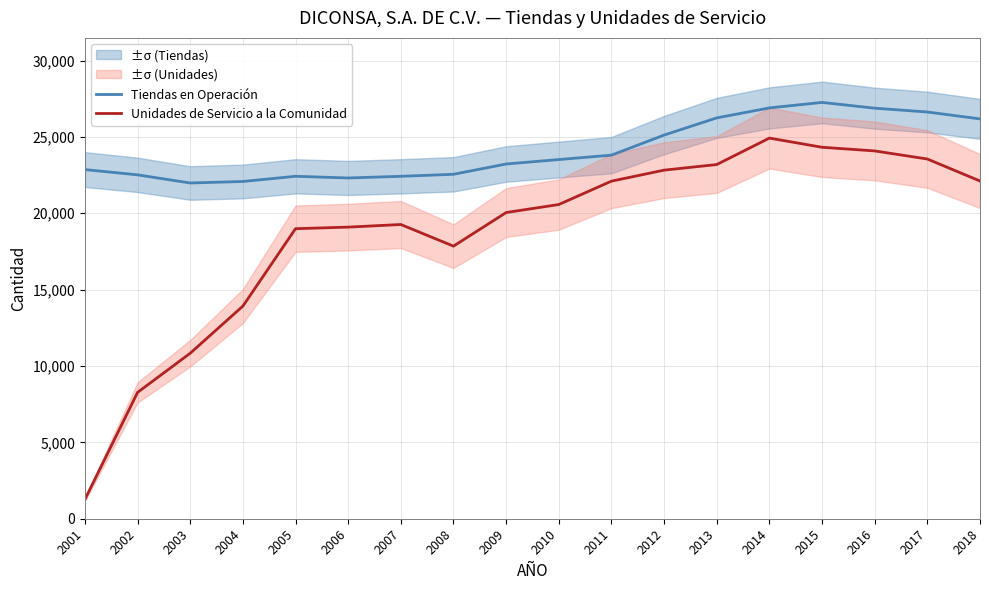

The value of Unidades de Servicio a la Comunidad at 2009 is 5131. True or false?

False